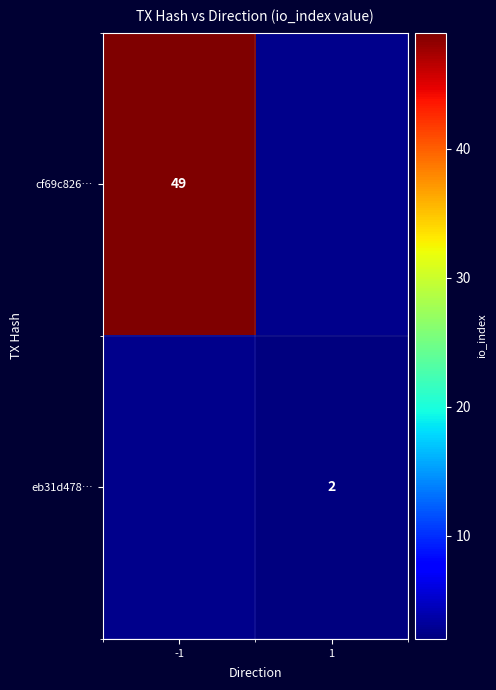

What is the greatest value displayed?

49.0